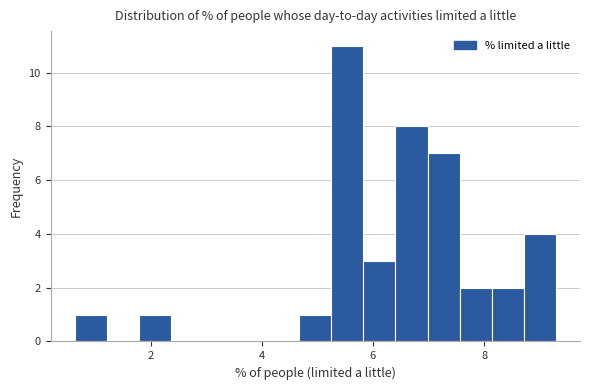

Around what value on the x-axis is the tallest bar? Give the approximate position of its centre, as read against the axis.

5.6